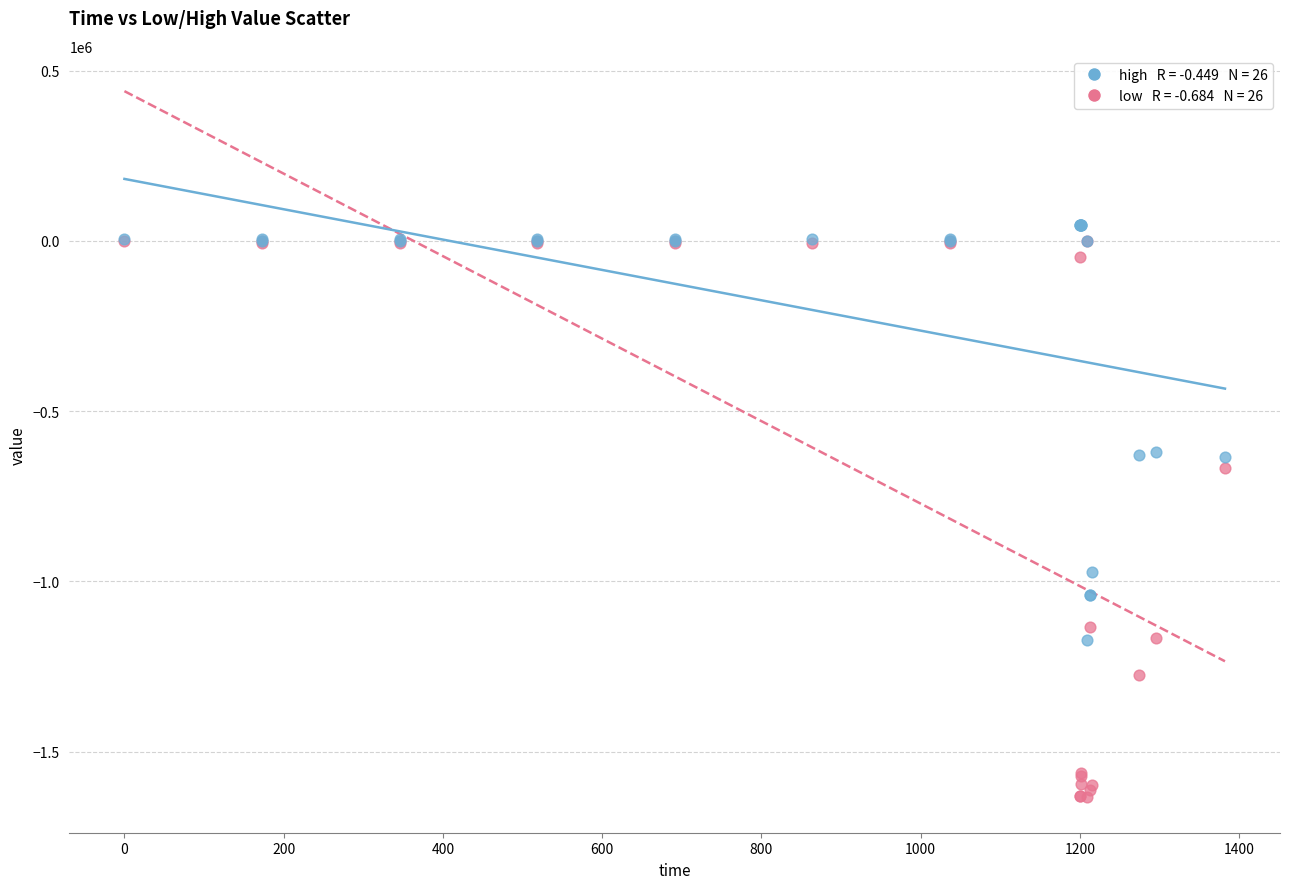

Across all series, what Y value is closest to -793320?

-666491.9